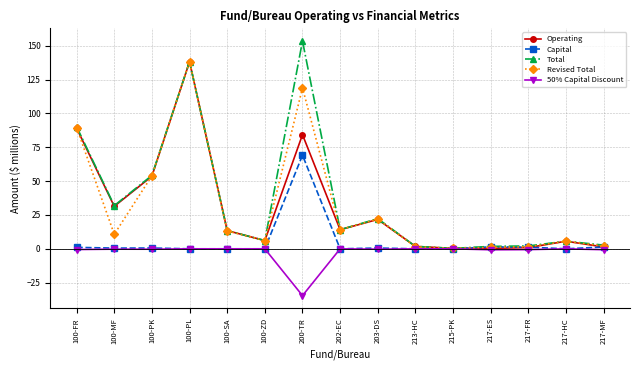

What value does the 50% Capital Discount series have at 100-PK?

-0.3